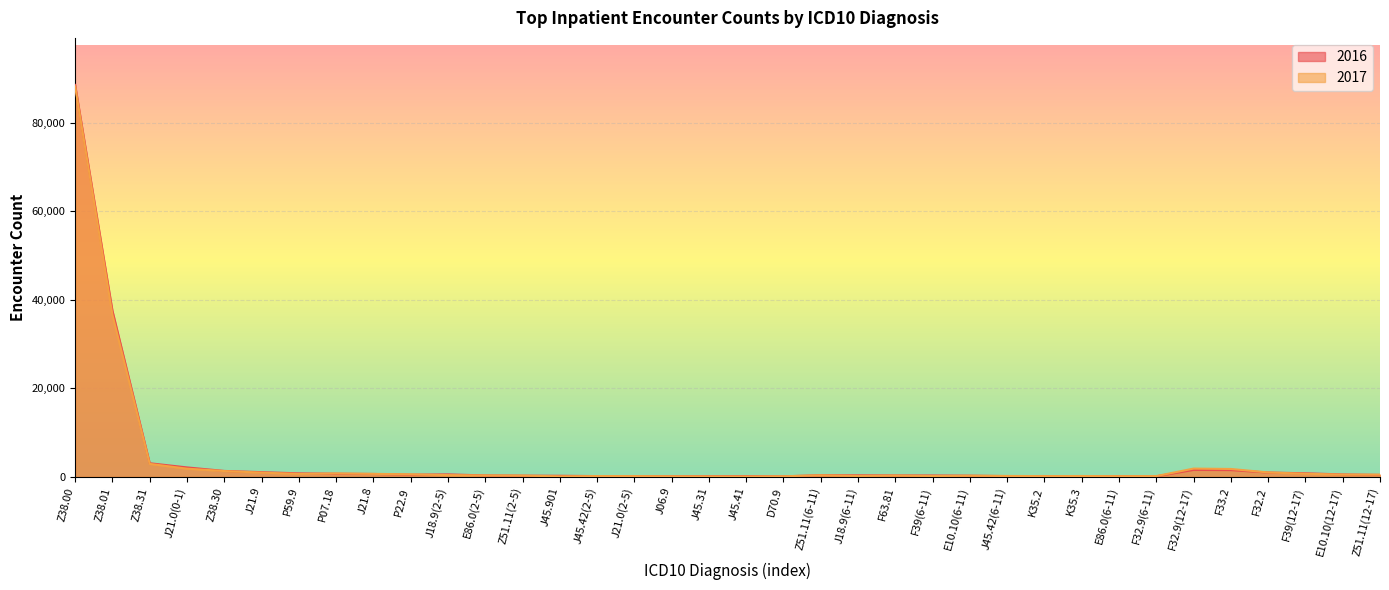

How many series are shown in this chart?

2